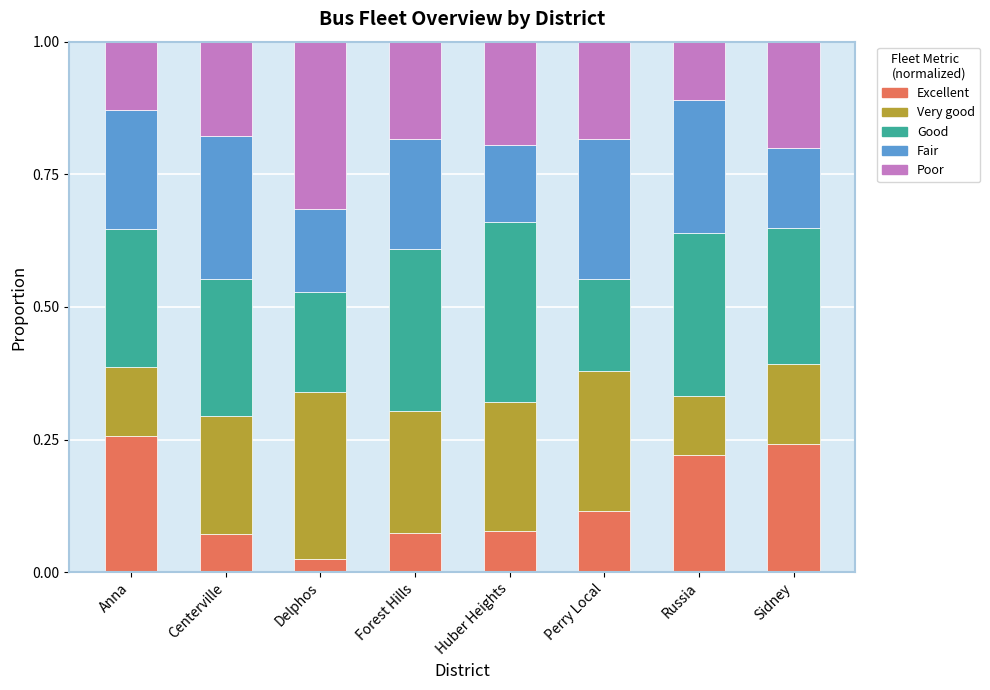

What is the sum of all Excellent values?

1.1